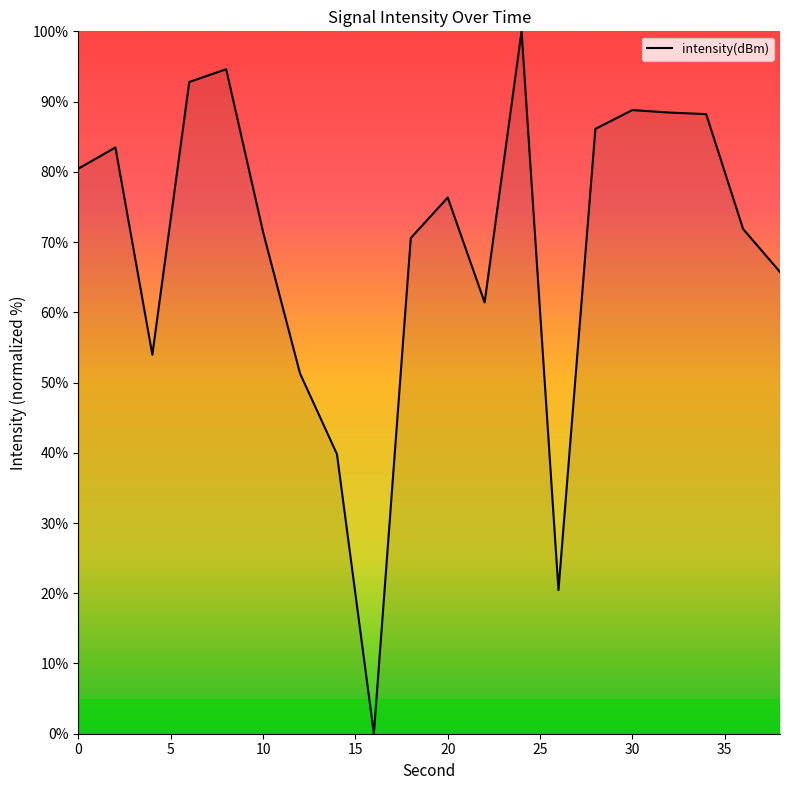

Is this an area chart (filled region under the line)?

No